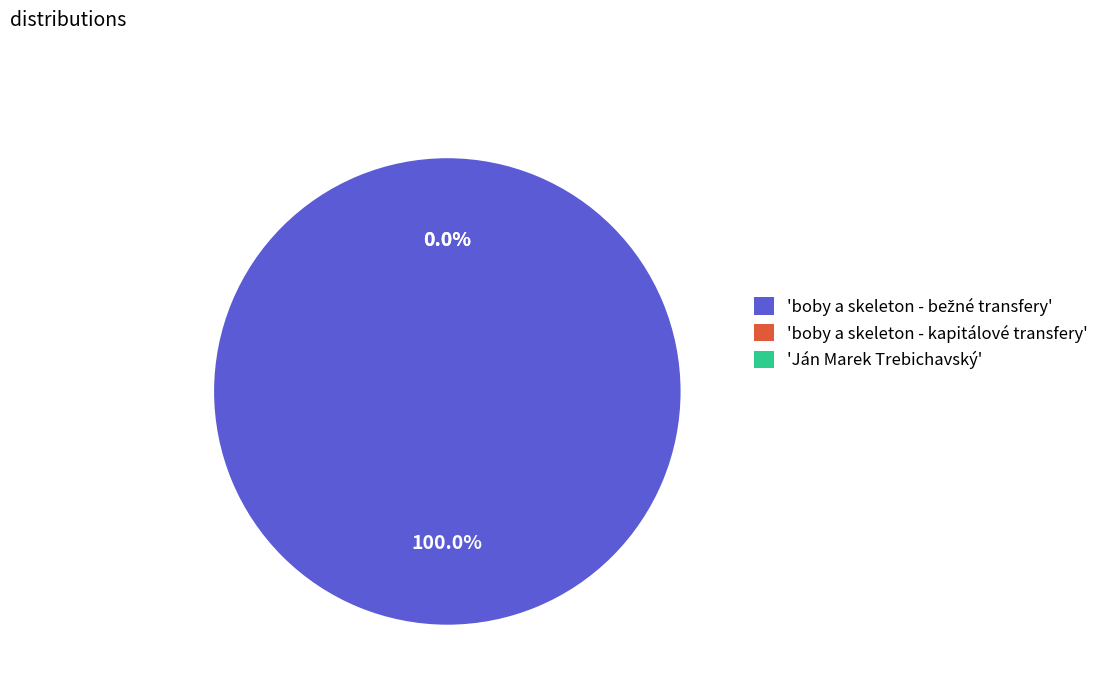

Is there any slice that represents more than half of the pie?

Yes